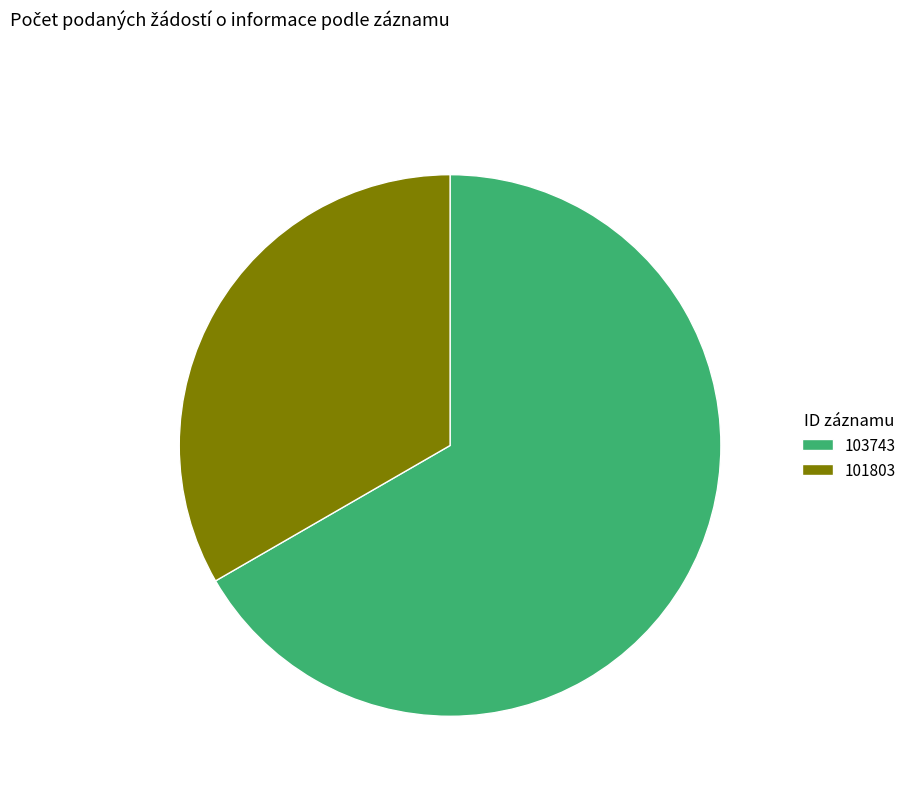

Which slice is the smallest?

101803